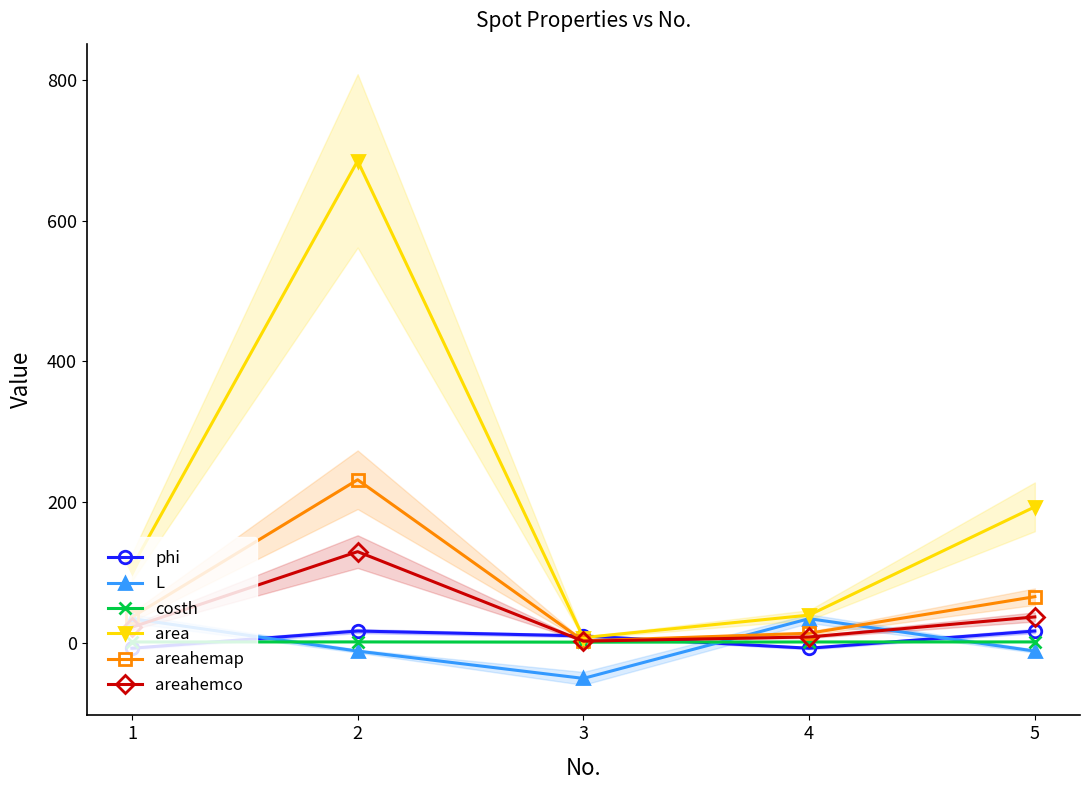

How many interior local peaks does the area series have?

1